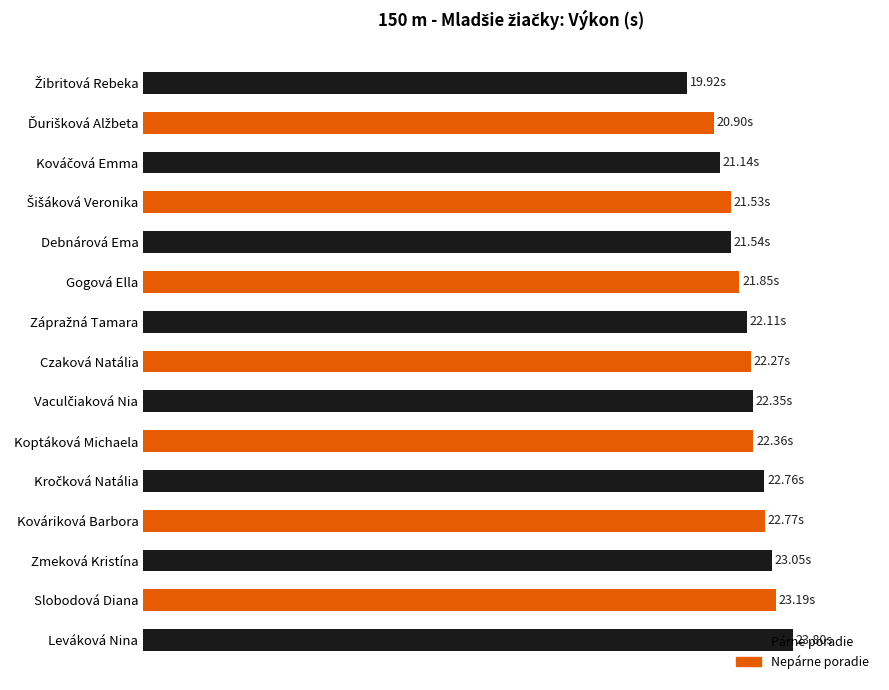

Are the bars horizontal?

Yes